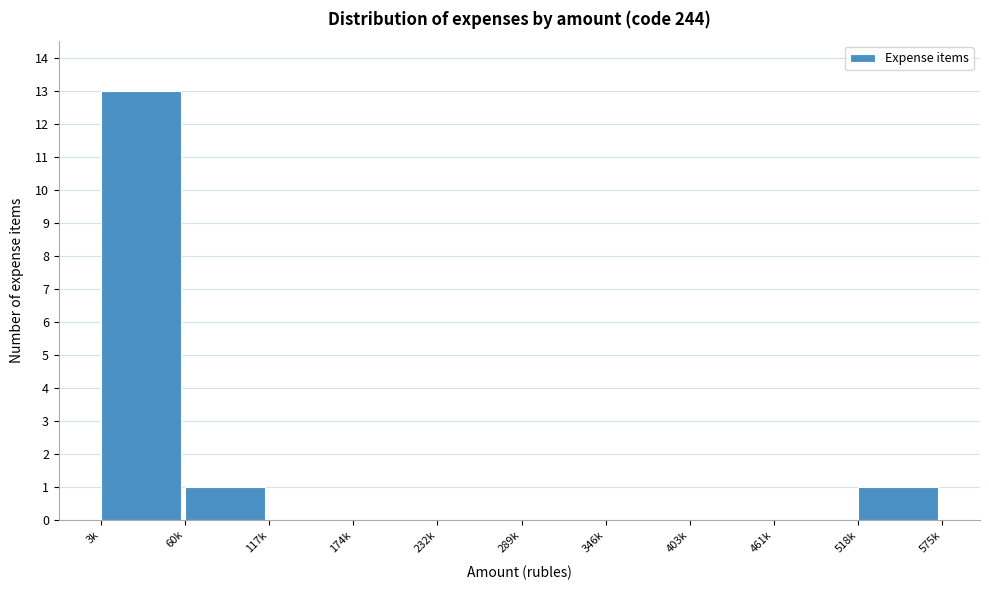

Reading left to right, list all the values displayed in this chart.

3k=13	60k=1	117k=0	174k=0	232k=0	289k=0	346k=0	403k=0	461k=0	518k=1